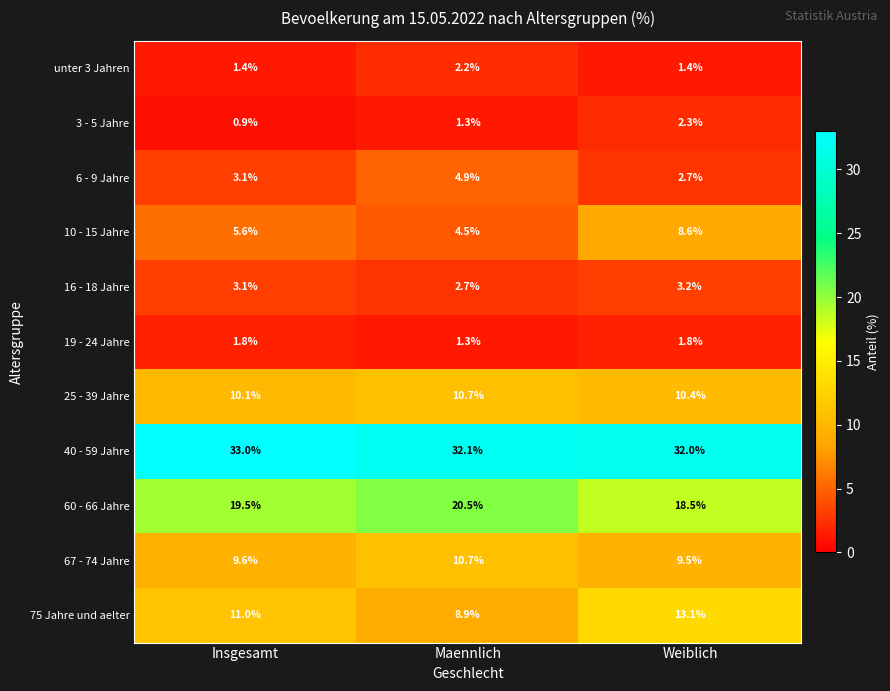

At Weiblich, list the series in order from largest to smallest.

40 - 59 Jahre, 60 - 66 Jahre, 75 Jahre und aelter, 25 - 39 Jahre, 67 - 74 Jahre, 10 - 15 Jahre, 16 - 18 Jahre, 6 - 9 Jahre, 3 - 5 Jahre, 19 - 24 Jahre, unter 3 Jahren